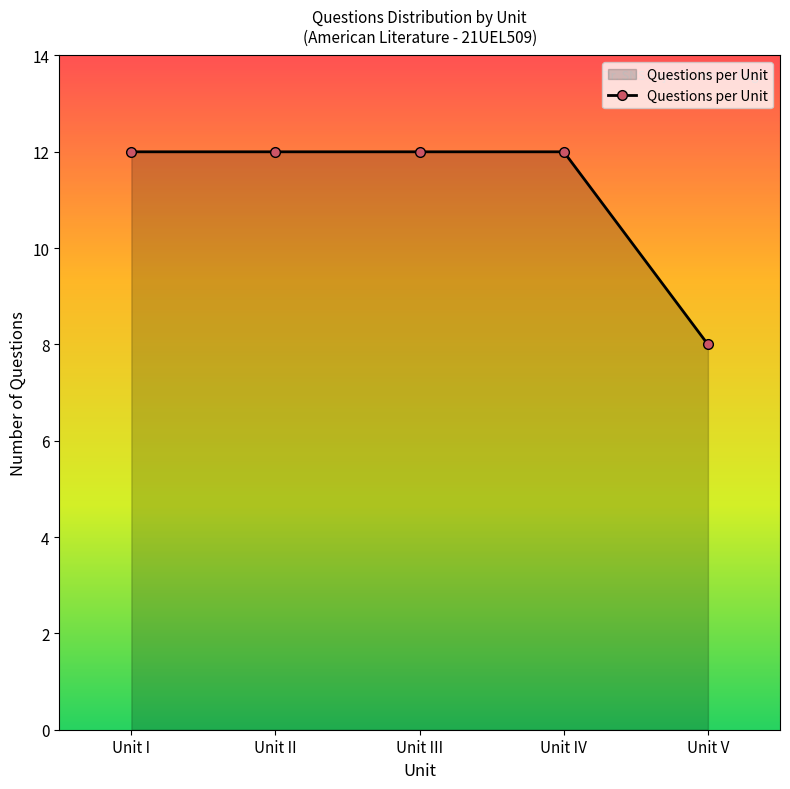

What is the difference between the maximum and minimum values?

4